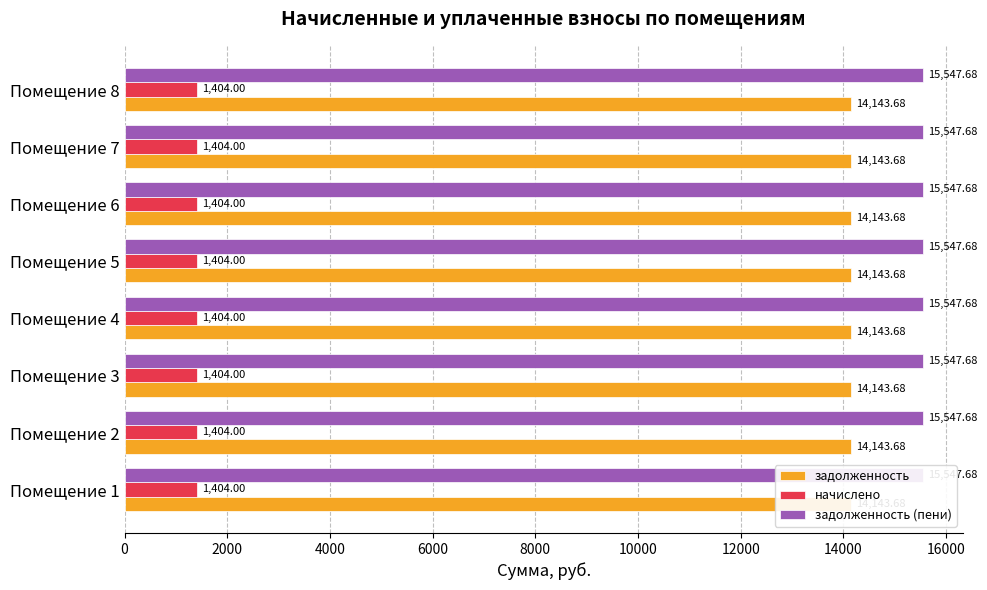

What is the total value across all series at 4?

31095.4